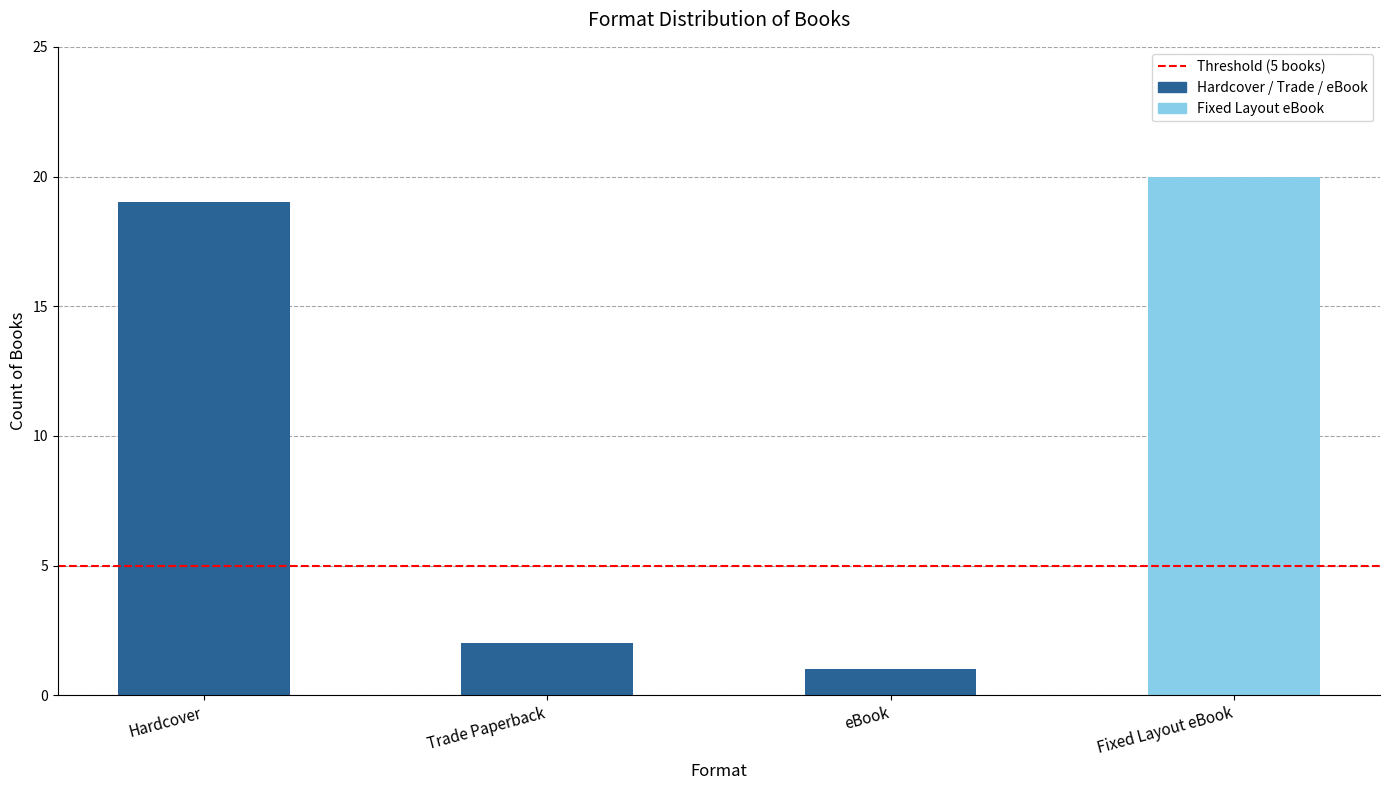

Reading left to right, transcribe all the data shown in this chart.

19	2	1	20